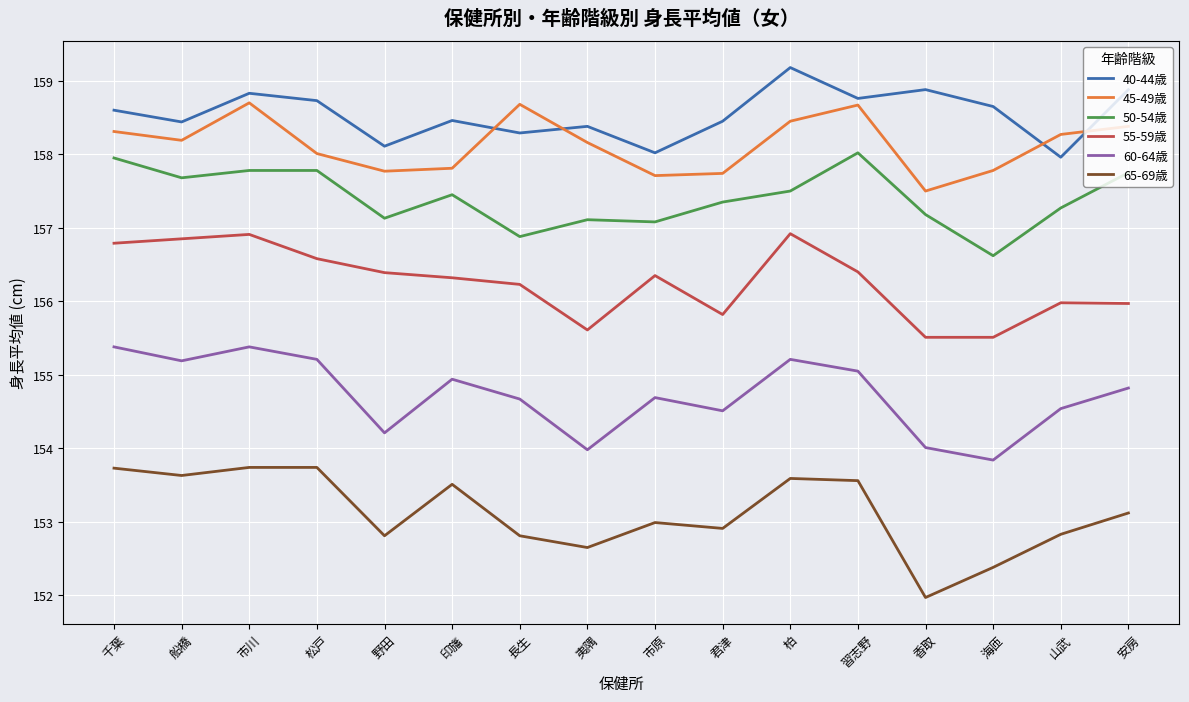

List the series in order of their peak value, highest first.

40-44歳, 45-49歳, 50-54歳, 55-59歳, 60-64歳, 65-69歳